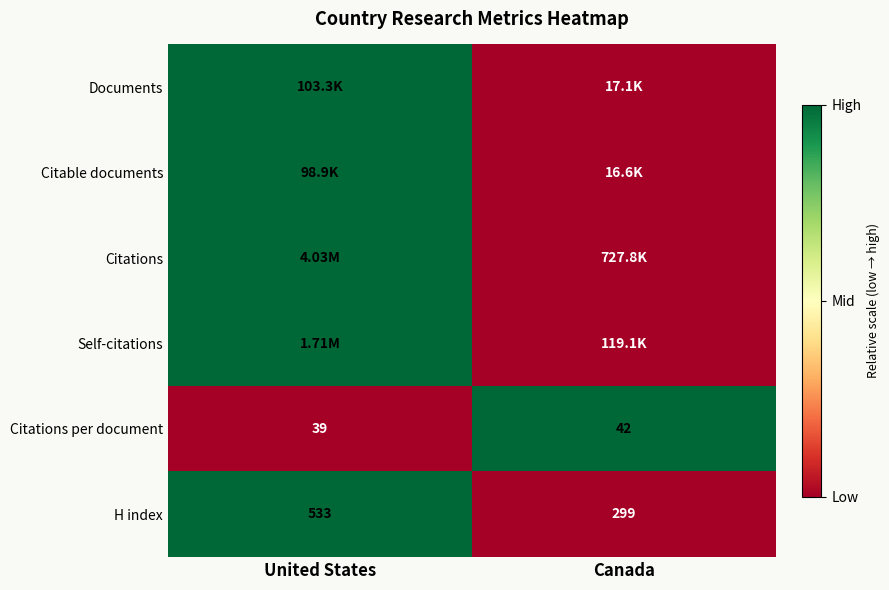

What is the spread (max minus min) of values at Canada?

1